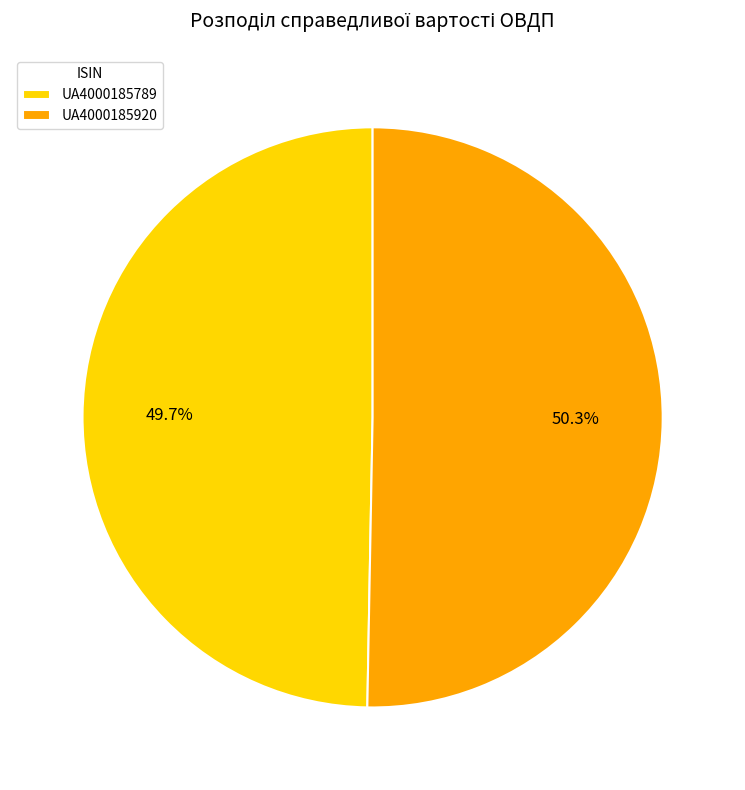

What is the ratio of the value at UA4000185789 to the value at UA4000185920?

1.0